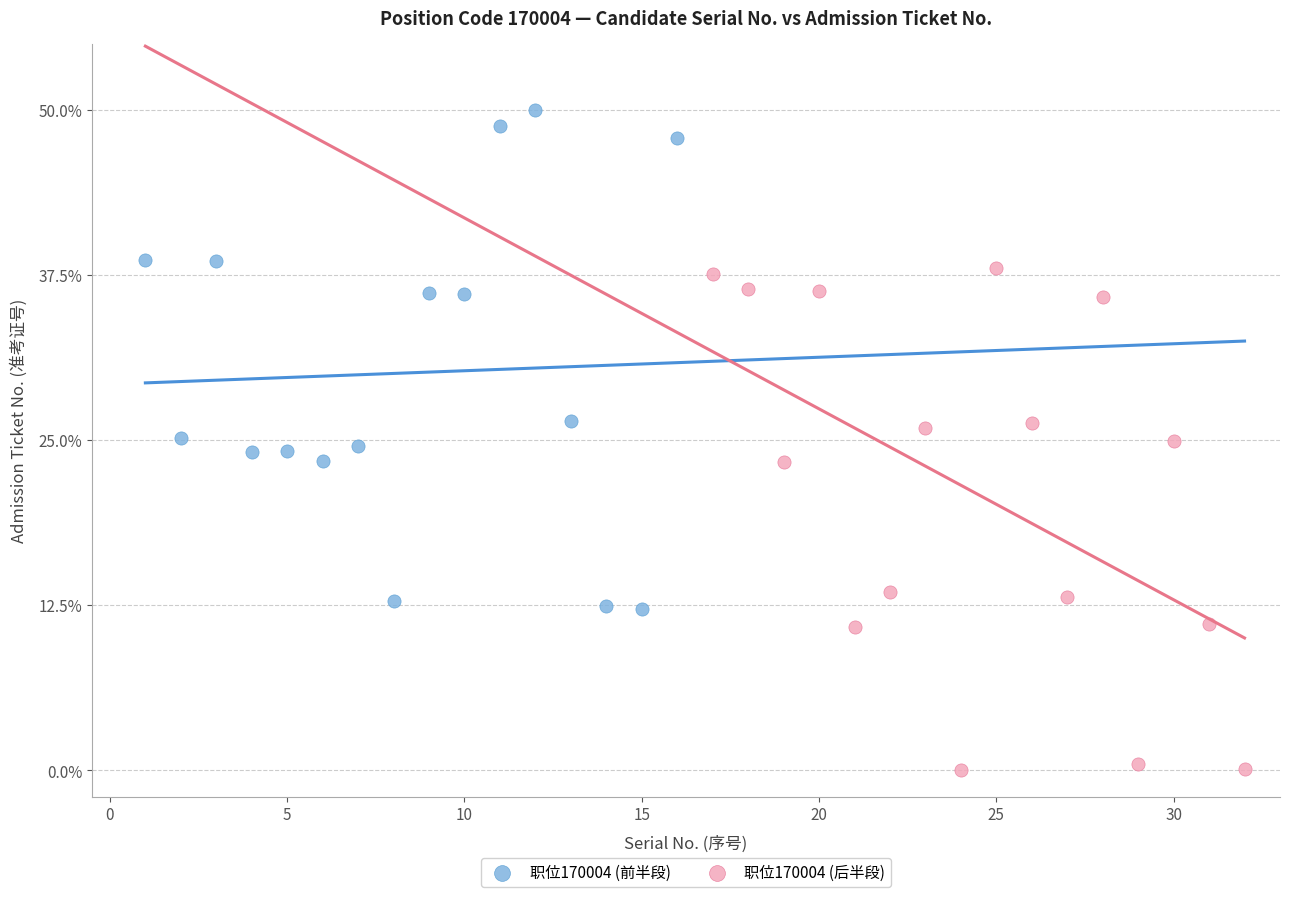

Which series reaches the maximum Y coordinate?

职位170004 (前半段)